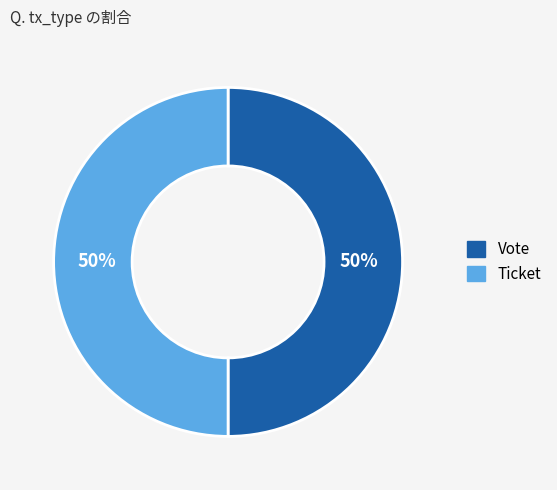

Is the sum of Vote and Ticket greater than half?

Yes